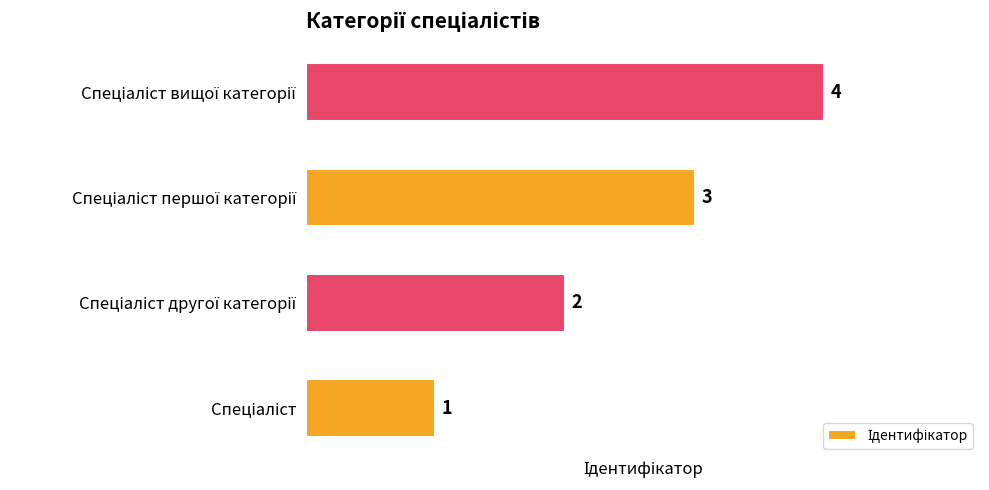

What is the sum of all values?

10